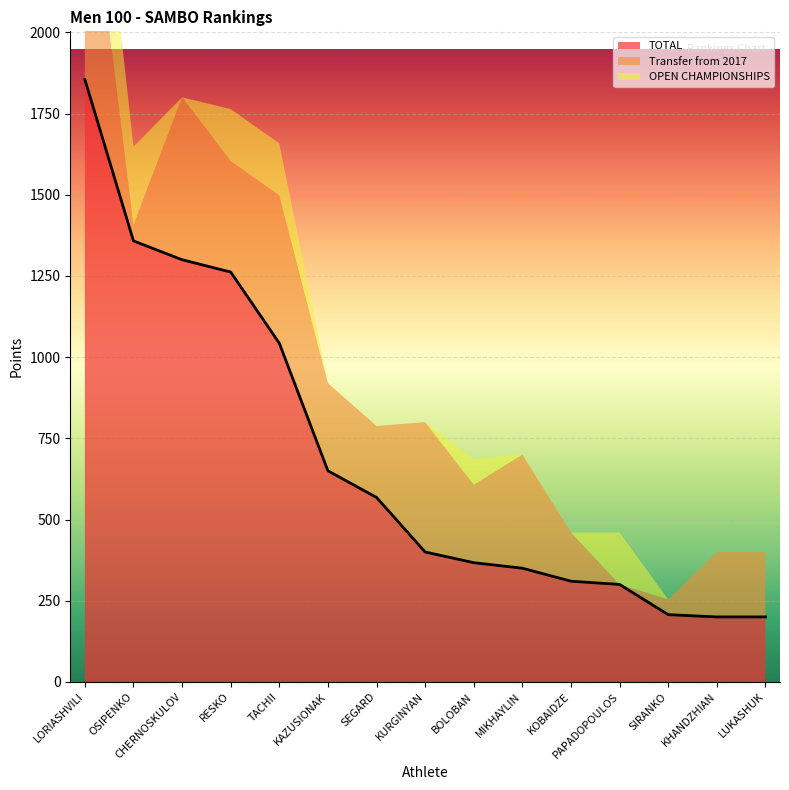

True or false: TOTAL has a value of 1942 at CHERNOSKULOV.

False